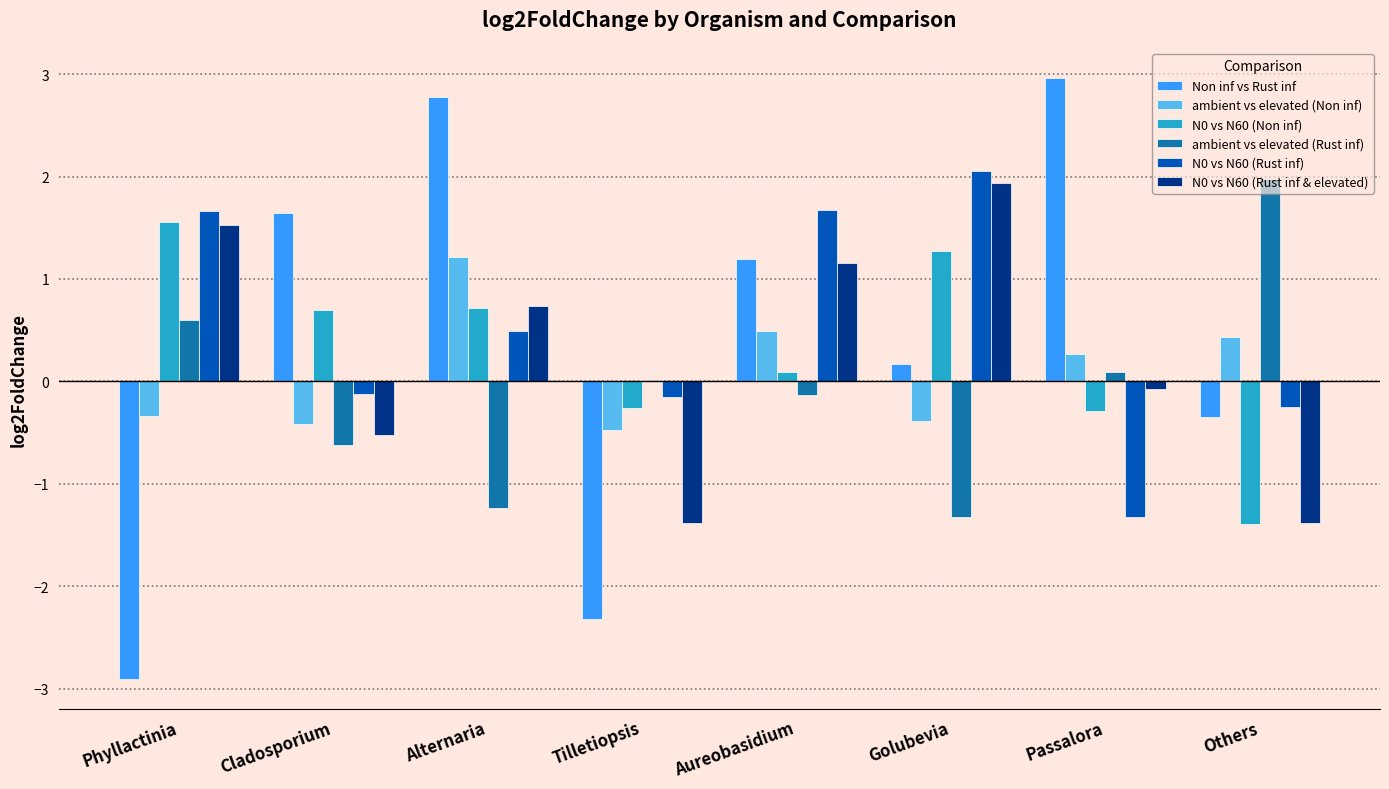

What is the sum of all Non inf vs Rust inf values?

3.2